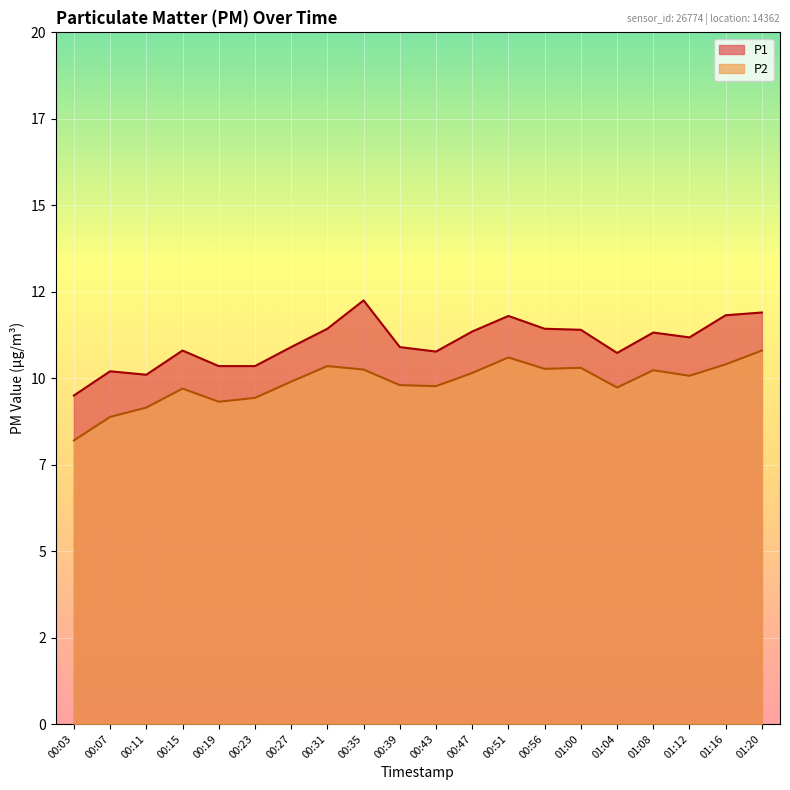

How many categories are shown in the chart?

20